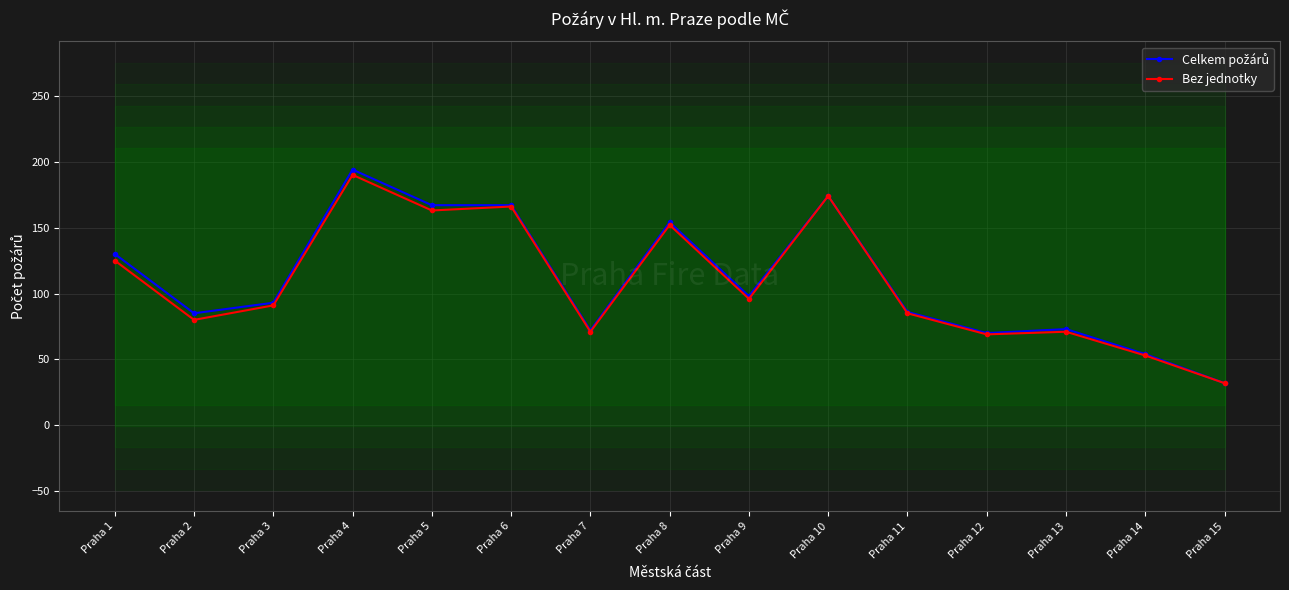

What is the minimum value shown in the chart?

32